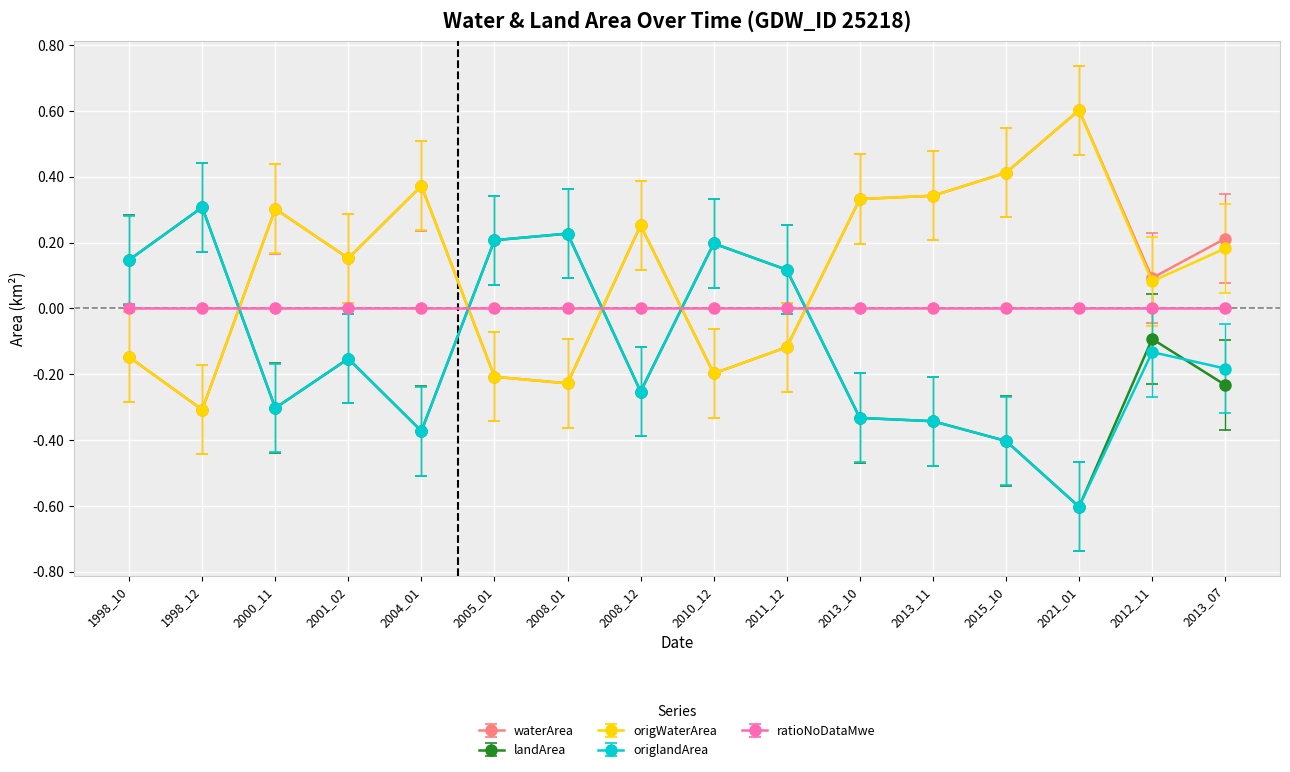

True or false: landArea has more than 0 interior local peaks.

True